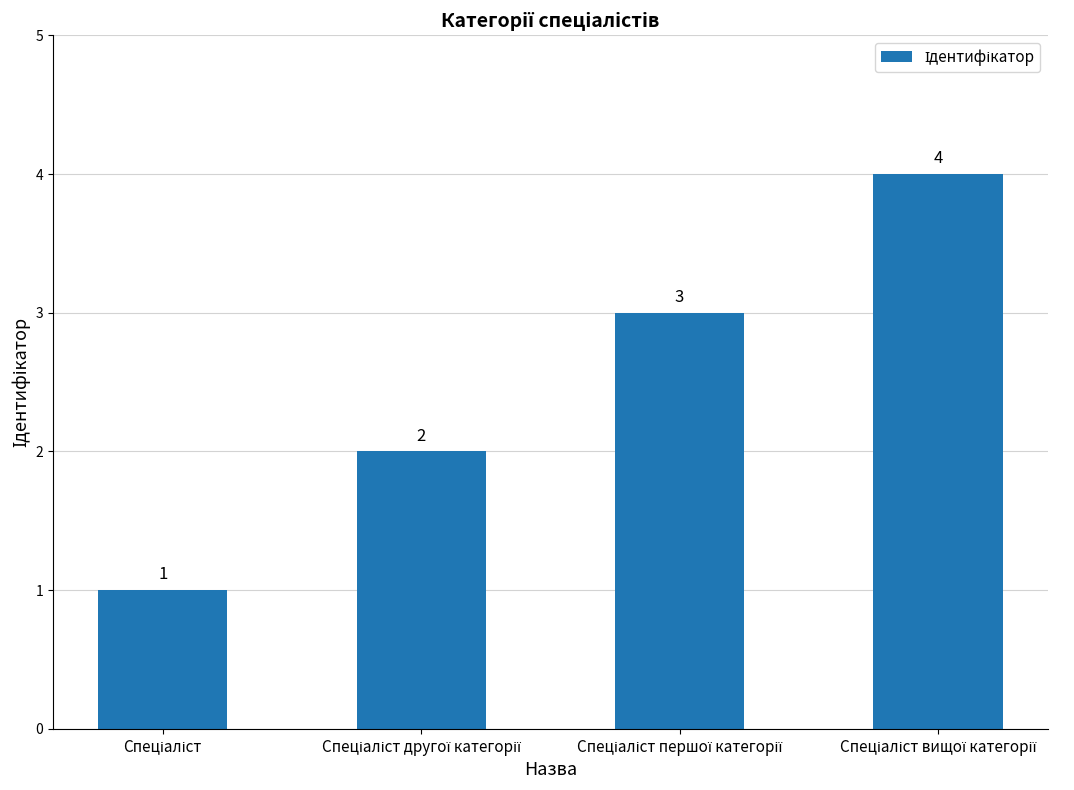

Count the values in the range 2 to 4.

3